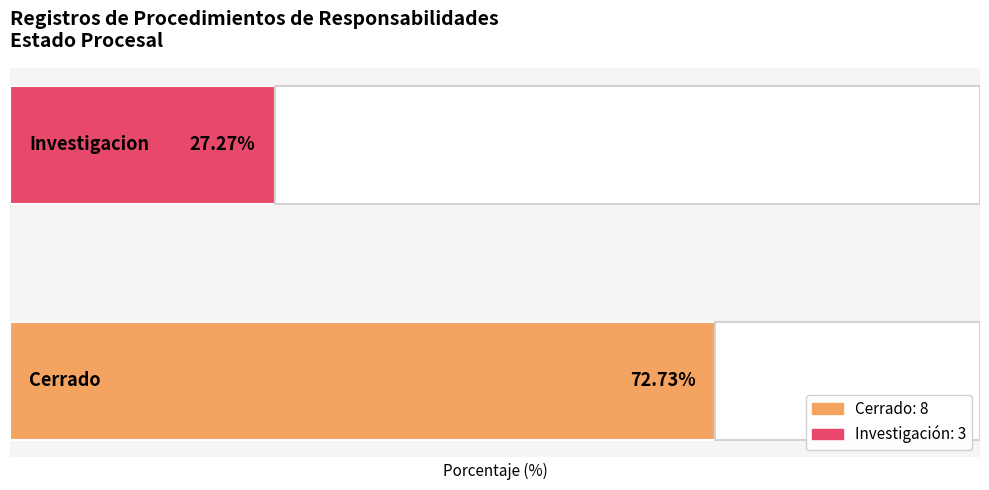

How many bars are there in each group?

2